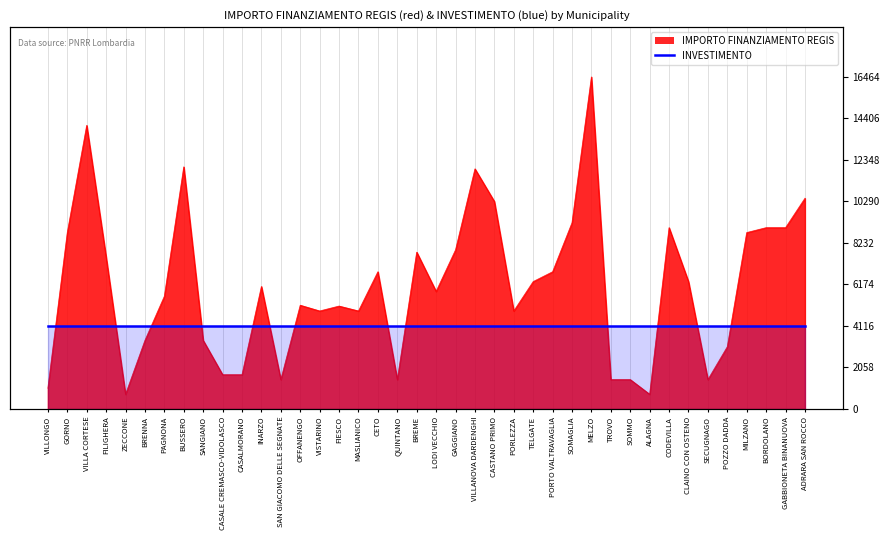

What is the approximate value at ALAGNA, to the nearest 100?

700